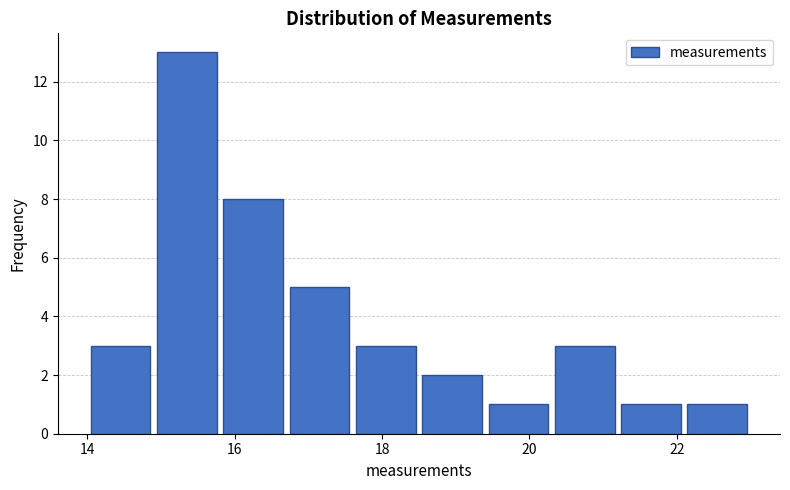

Reading left to right, list every bar in this chart as the range it spans on the x-axis followed by its height. Neither the bar edges nor the heights are printed on the chart, so give them approximately, as read against the axes.

14.0 to 14.9: 3
14.9 to 15.8: 13
15.8 to 16.7: 8
16.7 to 17.6: 5
17.6 to 18.5: 3
18.5 to 19.4: 2
19.4 to 20.3: 1
20.3 to 21.2: 3
21.2 to 22.1: 1
22.1 to 23.0: 1